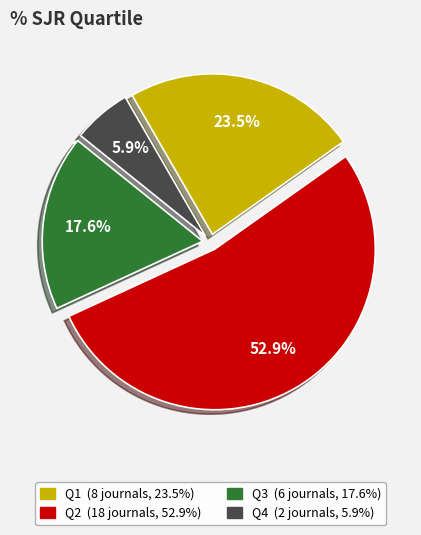

True or false: Q4 accounts for 6% of the total.

True